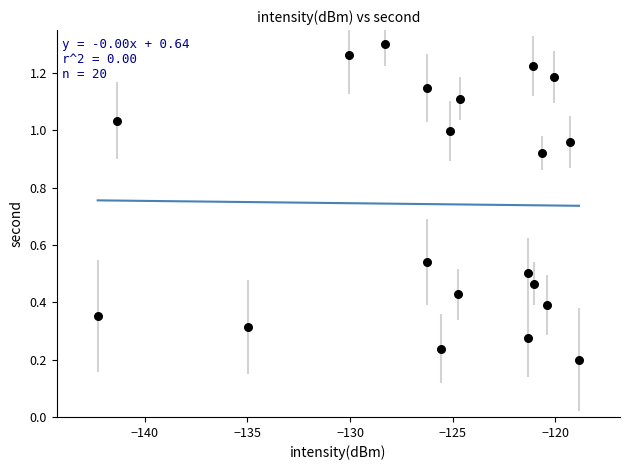

What is the range of X values (max minus min)?

23.5